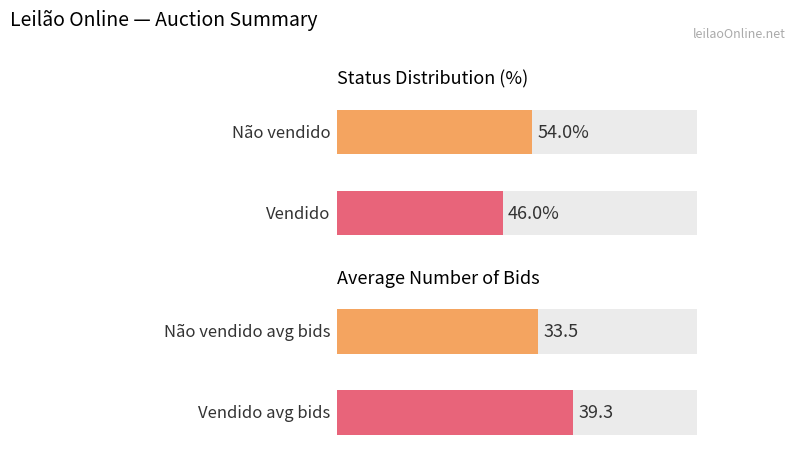

True or false: Não vendido has a value of 27 at Lote 25-120.

False